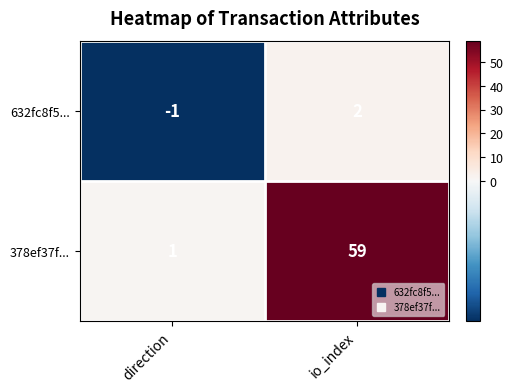

The value of 378ef37f... at io_index is 32. True or false?

False